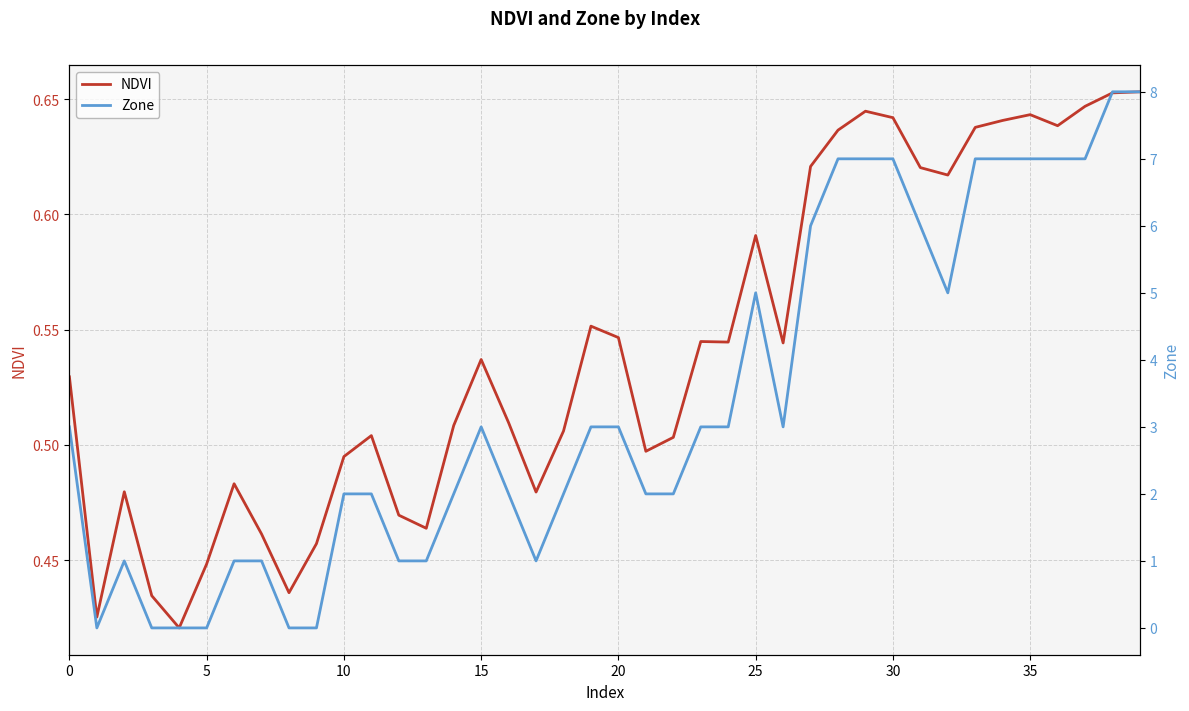

What is the sum of all NDVI values?

21.7